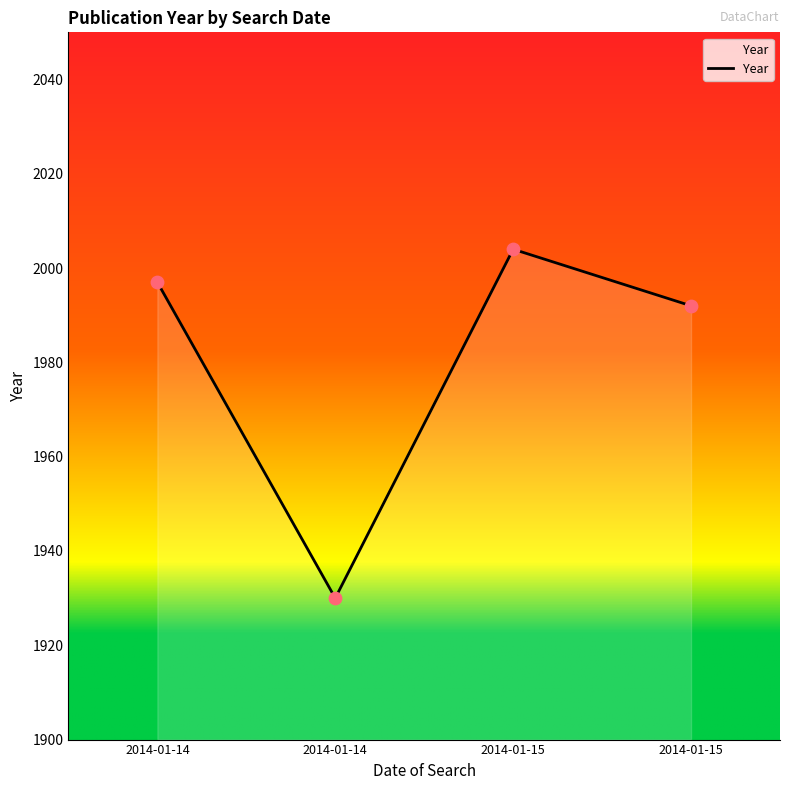

Which has a higher value, 2014-01-14 or 2014-01-15?

2014-01-15